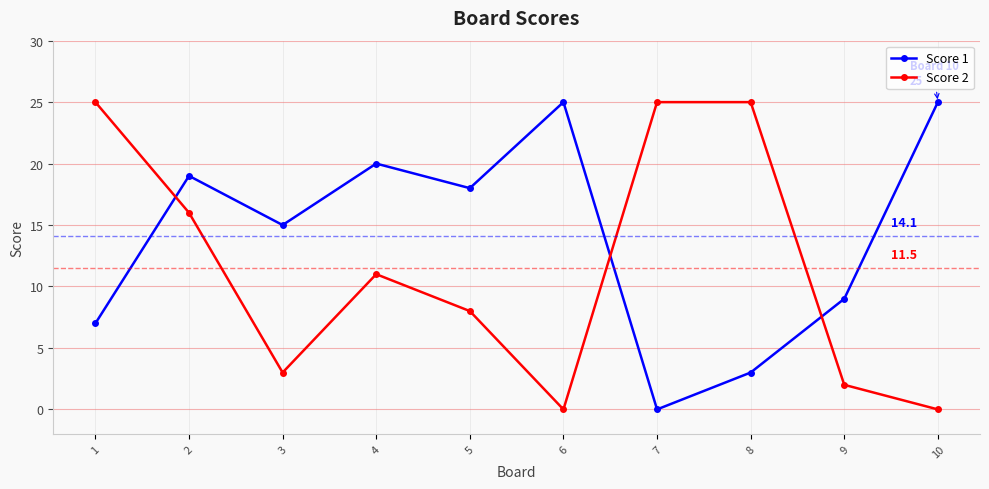

Is the value of Score 2 at 10 greater than the value of Score 1 at 8?

No